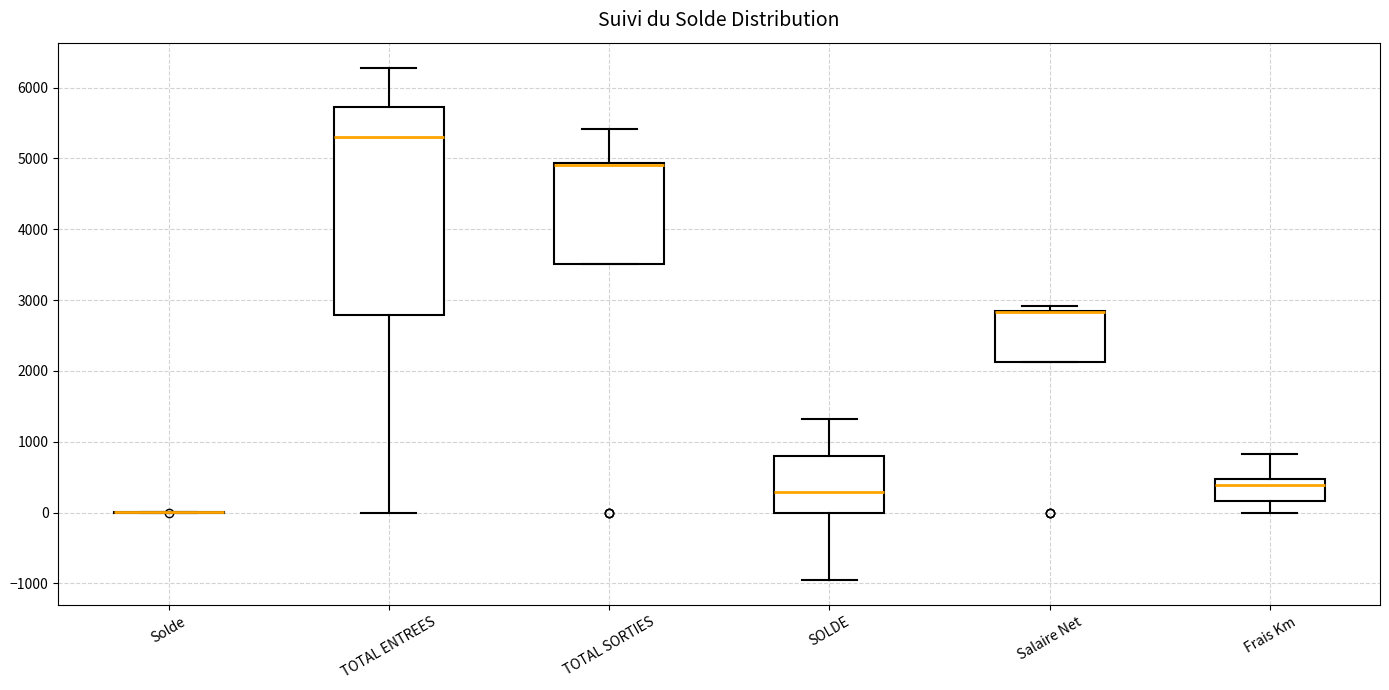

Reading left to right, read every box against the y-axis: the position of its median line, the range the box covers, and the ends of its whiskers. The values are not printed on the chart, so give them approximately, as read against the axis.

Solde: box collapsed to a line at 0, whiskers 0 to 0
TOTAL ENTREES: median 5300, box 2800 to 5700, whiskers 0 to 6300
TOTAL SORTIES: median 4900 (just below the box's upper edge), box 3500 to 4900, whiskers 3500 to 5400
SOLDE: median 300, box 0 to 800, whiskers -900 to 1300
Salaire Net: median 2800 (drawn on the box's upper edge), box 2100 to 2800, whiskers 2100 to 2900
Frais Km: median 400, box 200 to 500, whiskers 0 to 800